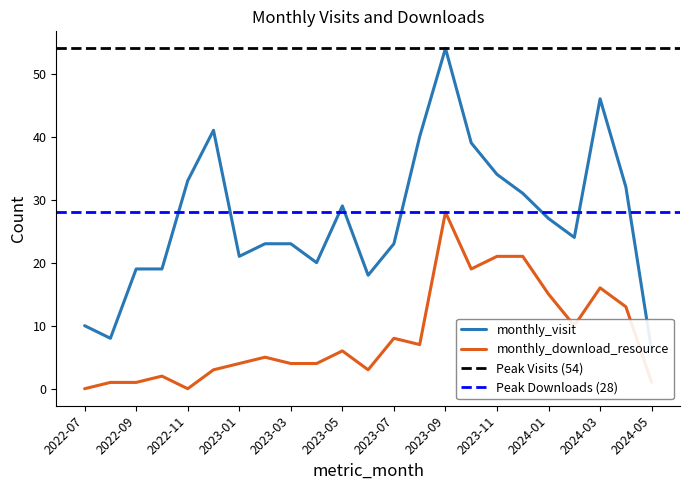

Count the number of categories in the chart.

23